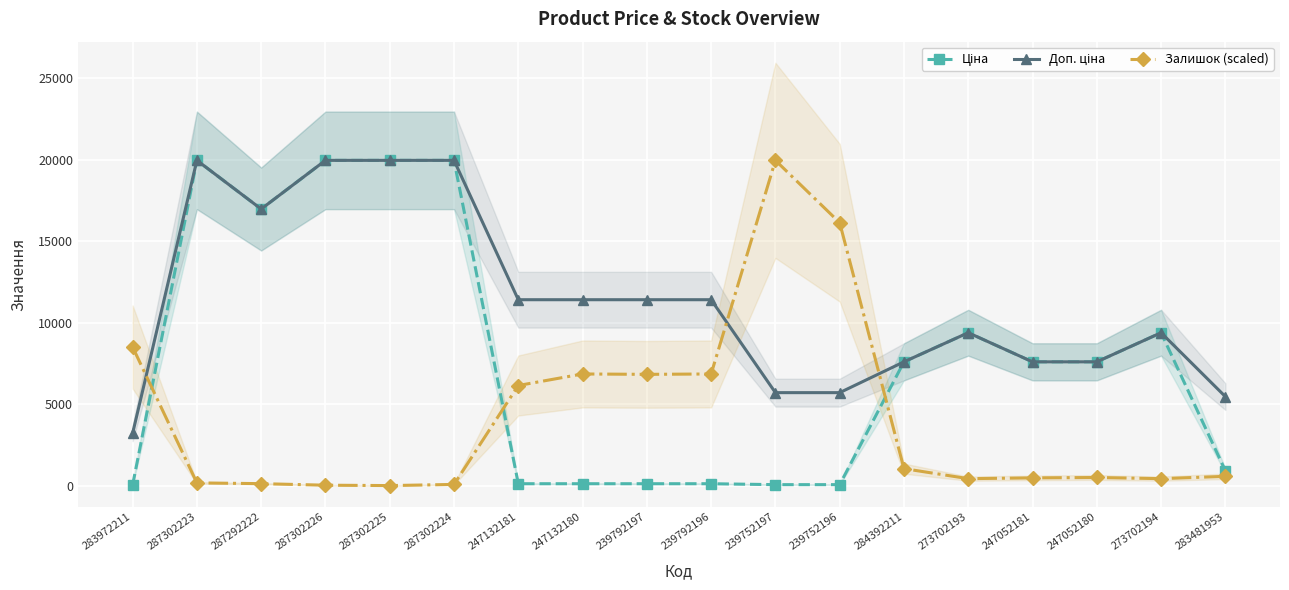

At which category does Ціна reach its first local peak?

287302223